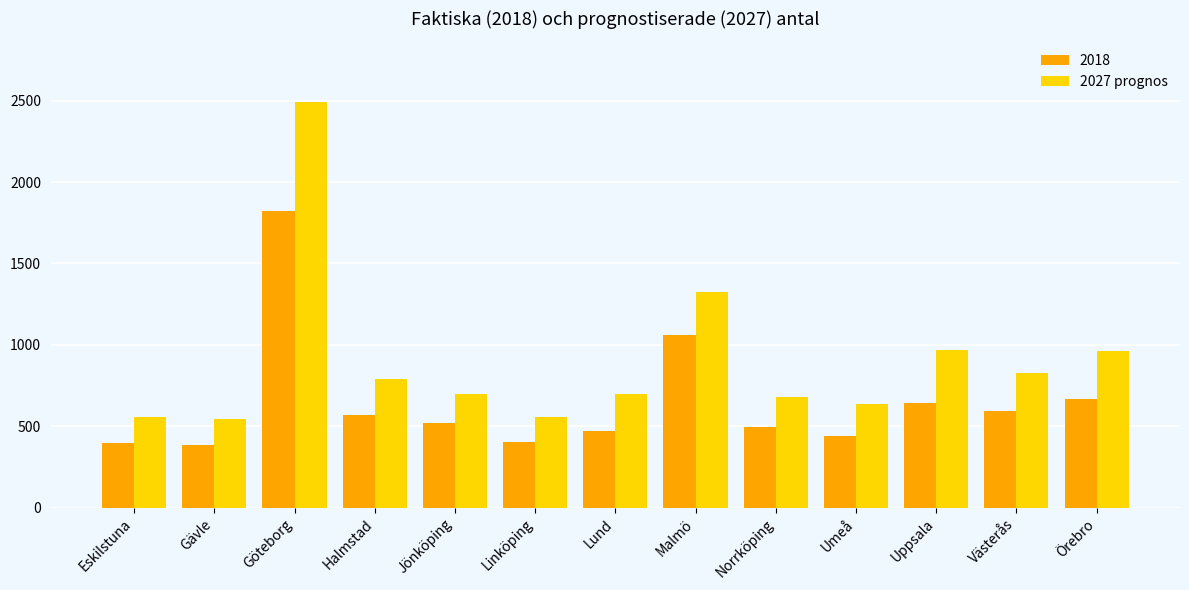

List the series in order of their overall mean, lowest first.

2018, 2027 prognos